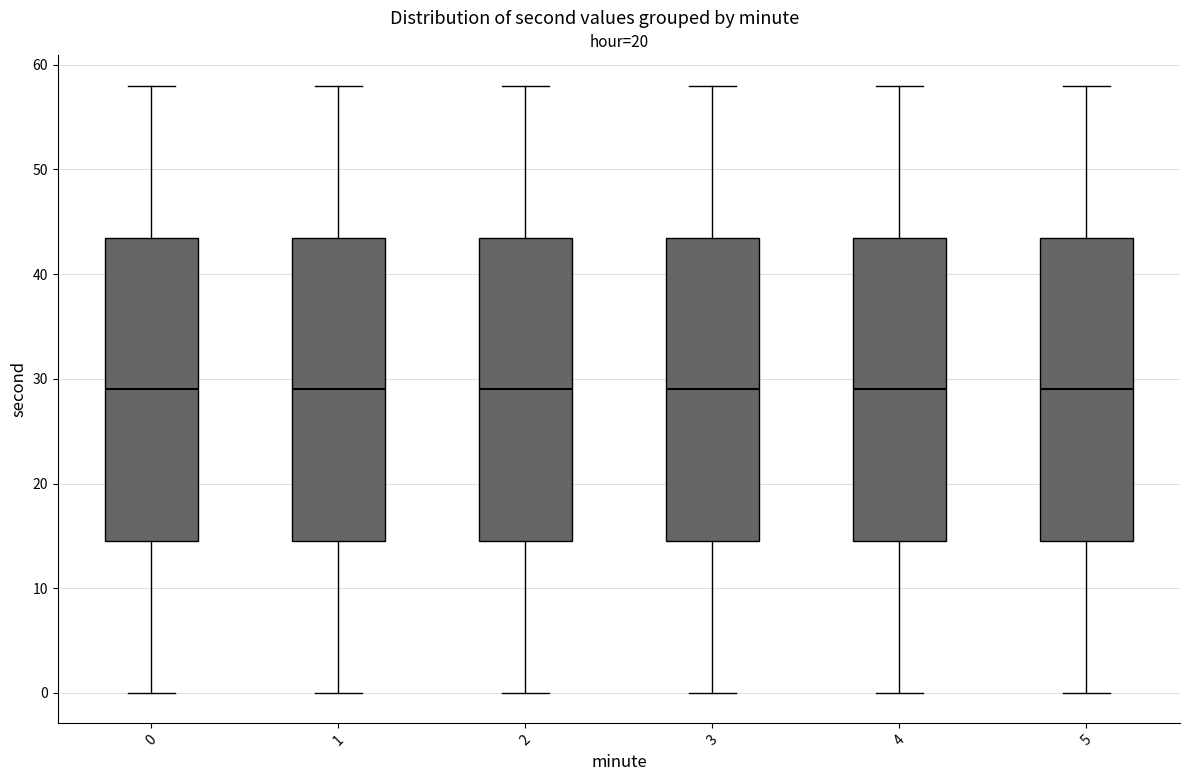

Reading left to right, read every box against the y-axis: the position of its median line, the range the box covers, and the ends of its whiskers. The values are not printed on the chart, so give them approximately, as read against the axis.

0: median 29, box 15 to 44, whiskers 0 to 58
1: median 29, box 15 to 44, whiskers 0 to 58
2: median 29, box 15 to 44, whiskers 0 to 58
3: median 29, box 15 to 44, whiskers 0 to 58
4: median 29, box 15 to 44, whiskers 0 to 58
5: median 29, box 15 to 44, whiskers 0 to 58